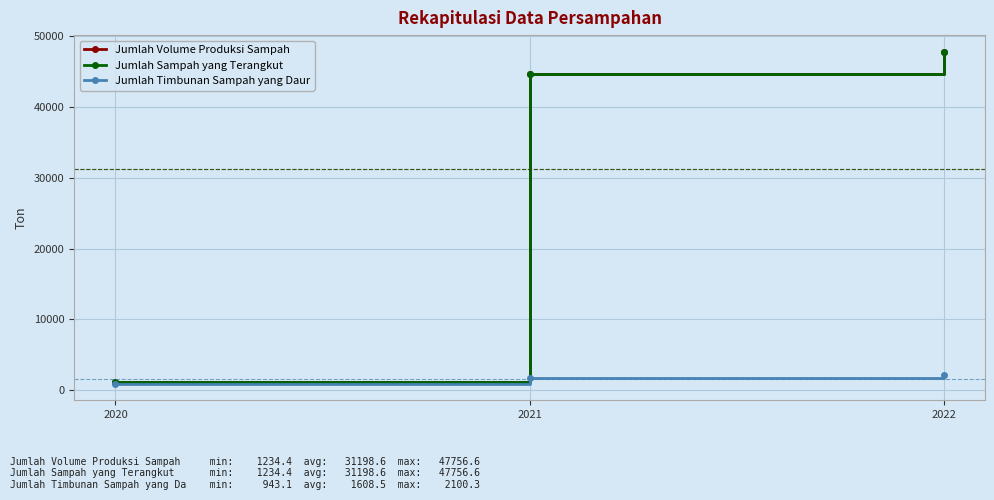

The Jumlah Timbunan Sampah yang Daur series shows 2100.3 at 2022. True or false?

True